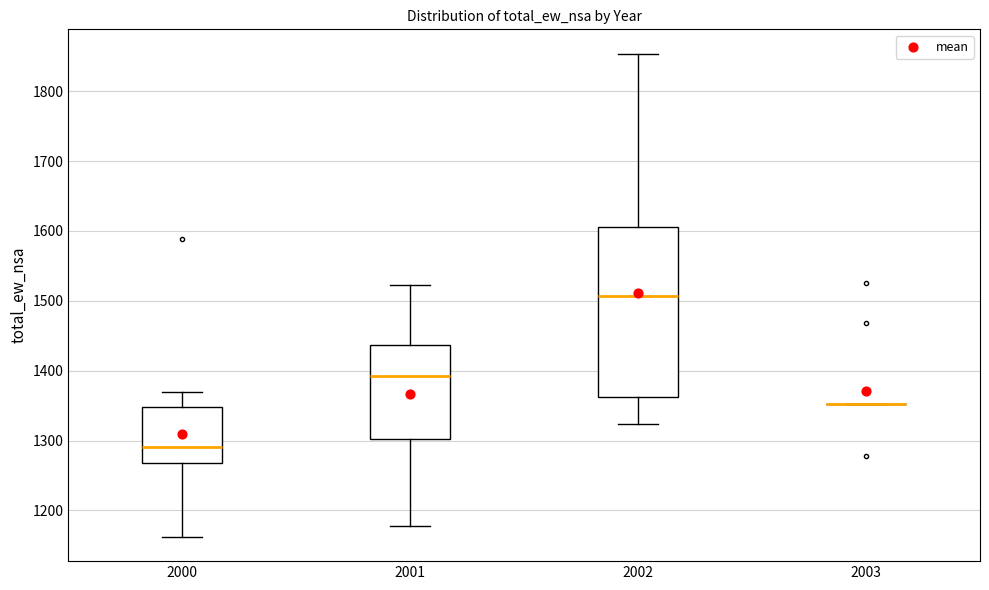

Reading left to right, read every box against the y-axis: the position of its median line, the range the box covers, and the ends of its whiskers. The values are not printed on the chart, so give them approximately, as read against the axis.

2000: median 1290, box 1270 to 1350, whiskers 1160 to 1370
2001: median 1390, box 1300 to 1440, whiskers 1180 to 1520
2002: median 1510, box 1360 to 1610, whiskers 1320 to 1850
2003: box collapsed to a line at 1350, whiskers 1350 to 1350